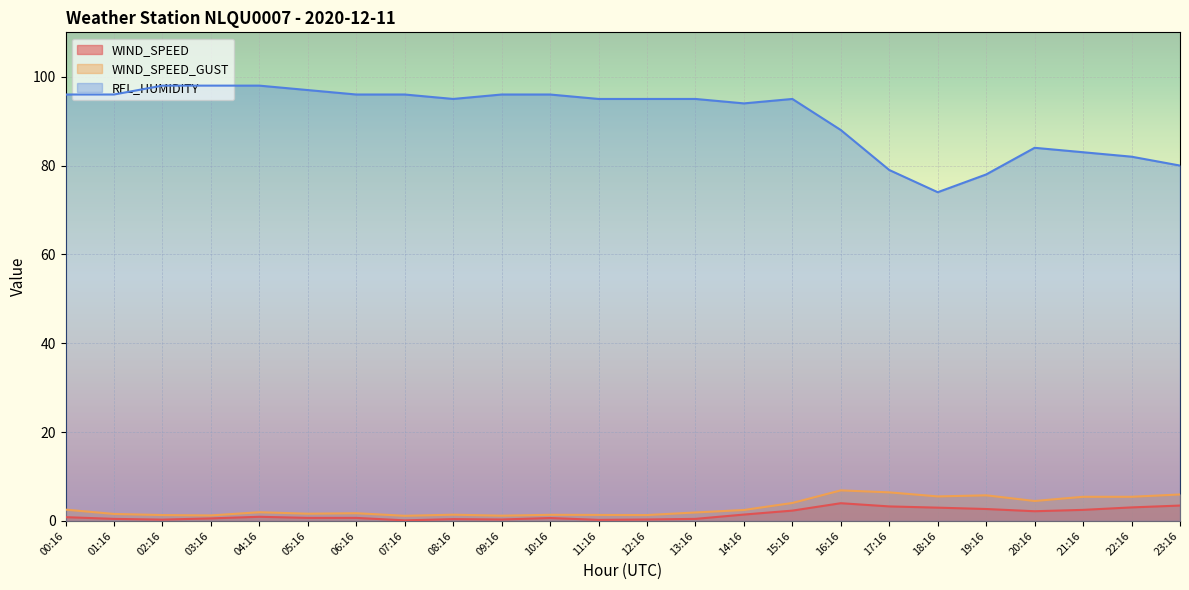

Reading right to left, list all the values displayed in this chart.

WIND_SPEED: 23:16=3.4	22:16=3.0	21:16=2.5	20:16=2.2	19:16=2.7	18:16=3.0	17:16=3.2	16:16=4.0	15:16=2.3	14:16=1.4	13:16=0.4	12:16=0.3	11:16=0.2	10:16=0.6	09:16=0.3	08:16=0.4	07:16=0.1	06:16=0.7	05:16=0.7	04:16=0.9	03:16=0.6	02:16=0.3	01:16=0.4	00:16=0.8
WIND_SPEED_GUST: 23:16=5.9	22:16=5.4	21:16=5.4	20:16=4.5	19:16=5.8	18:16=5.5	17:16=6.4	16:16=6.9	15:16=4.0	14:16=2.4	13:16=1.9	12:16=1.3	11:16=1.3	10:16=1.4	09:16=1.2	08:16=1.4	07:16=1.1	06:16=1.7	05:16=1.6	04:16=1.9	03:16=1.2	02:16=1.3	01:16=1.6	00:16=2.5
REL_HUMIDITY: 23:16=80.0	22:16=82.0	21:16=83.0	20:16=84.0	19:16=78.0	18:16=74.0	17:16=79.0	16:16=88.0	15:16=95.0	14:16=94.0	13:16=95.0	12:16=95.0	11:16=95.0	10:16=96.0	09:16=96.0	08:16=95.0	07:16=96.0	06:16=96.0	05:16=97.0	04:16=98.0	03:16=98.0	02:16=98.0	01:16=96.0	00:16=96.0